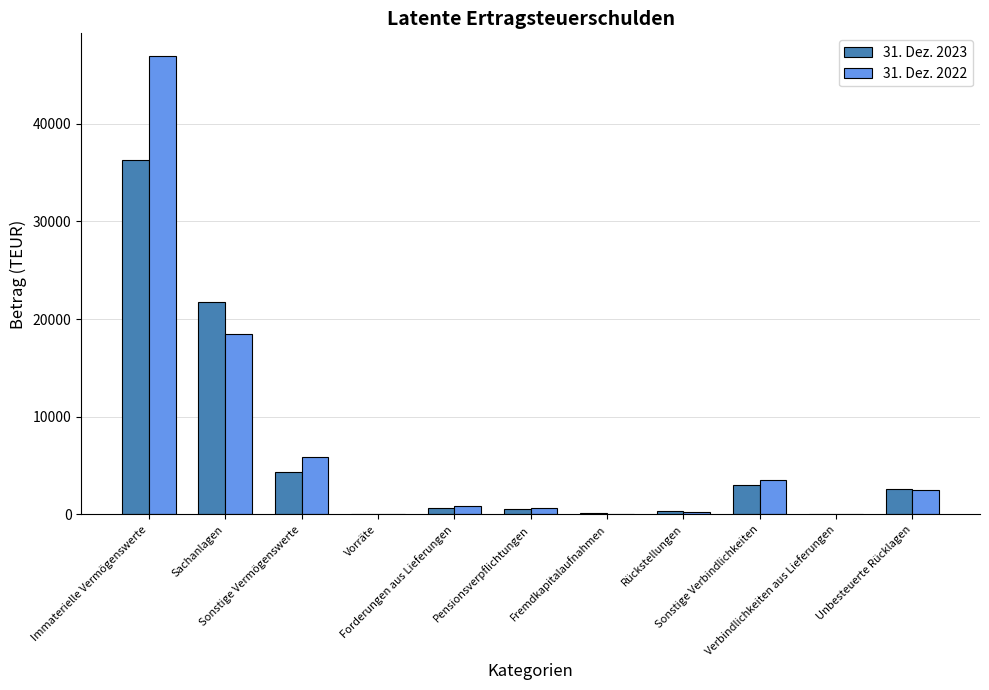

How many series are shown in this chart?

2